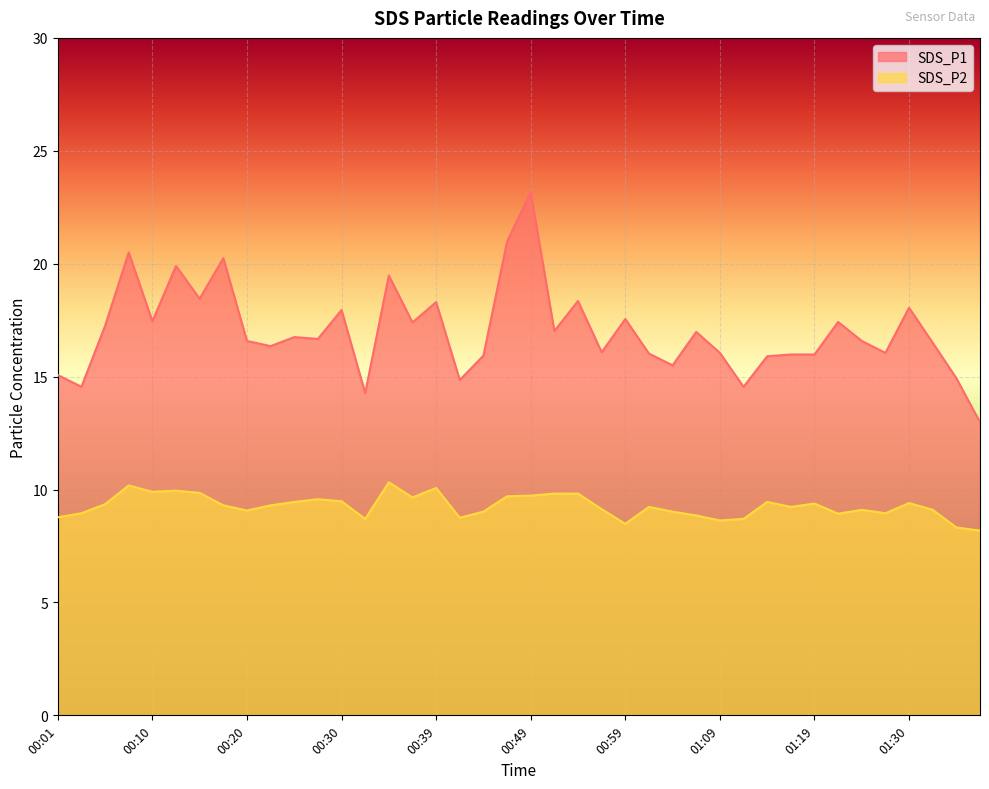

Reading left to right, transcribe all the data shown in this chart.

SDS_P1: 15.1	14.6	17.2	20.5	17.4	19.9	18.4	20.2	16.6	16.4	16.8	16.7	17.9	14.3	19.5	17.4	18.3	14.8	15.9	21.0	23.2	17.0	18.4	16.1	17.6	16.0	15.5	17.0	16.1	14.6	15.9	16.0	16.0	17.4	16.6	16.1	18.1	16.5	14.9	13.0
SDS_P2: 8.8	8.9	9.3	10.2	9.9	9.9	9.8	9.3	9.1	9.3	9.4	9.6	9.5	8.7	10.3	9.7	10.1	8.8	9.0	9.7	9.7	9.8	9.8	9.1	8.5	9.2	9.0	8.8	8.6	8.7	9.4	9.2	9.4	8.9	9.1	8.9	9.4	9.1	8.3	8.2